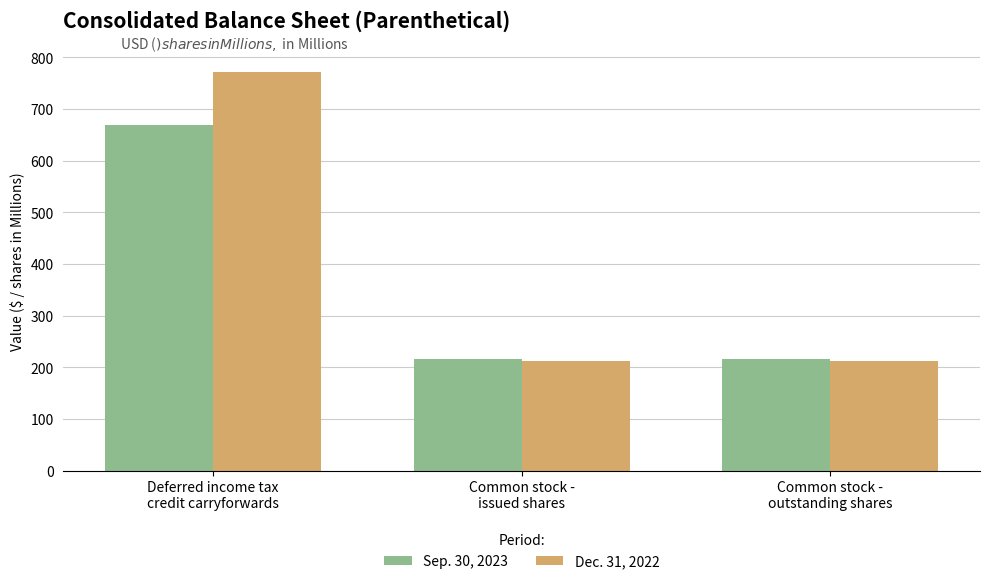

What is the value of the Sep. 30, 2023 bar at the 2nd from the left?

215.9